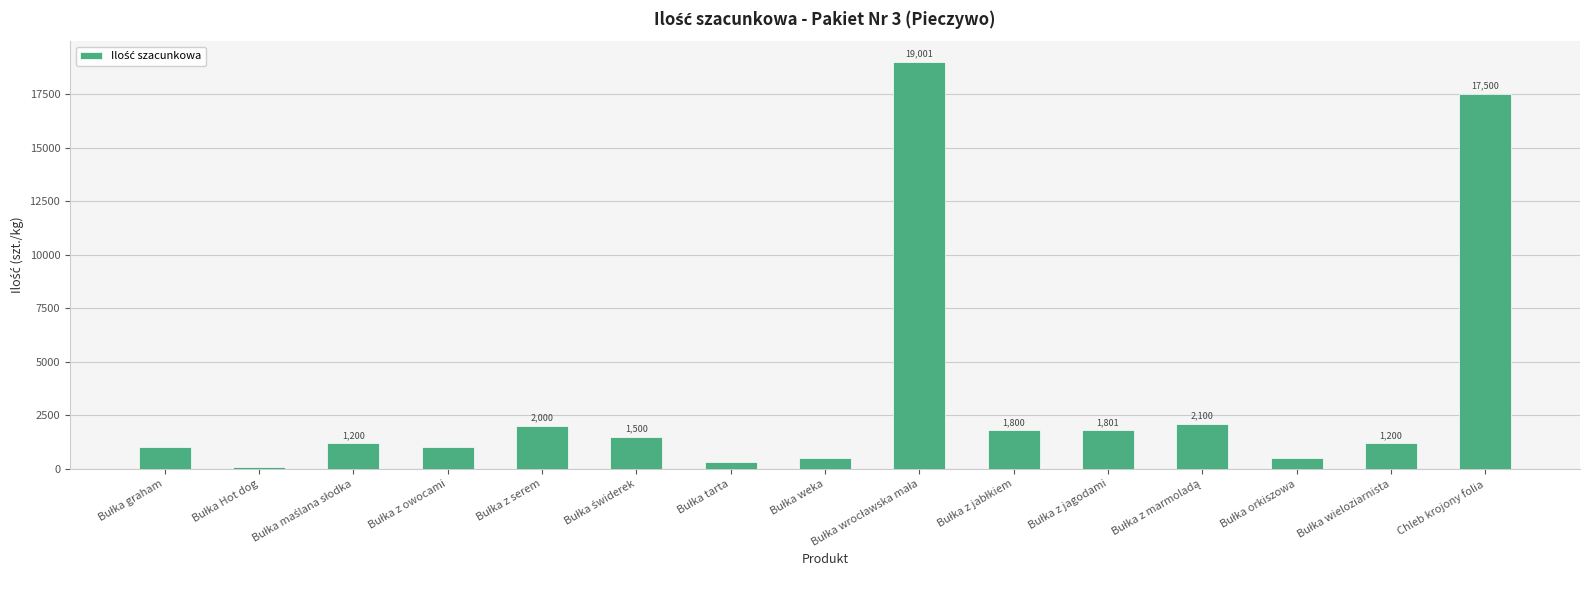

The chart shows a value of 17500 at Chleb krojony folia. True or false?

True